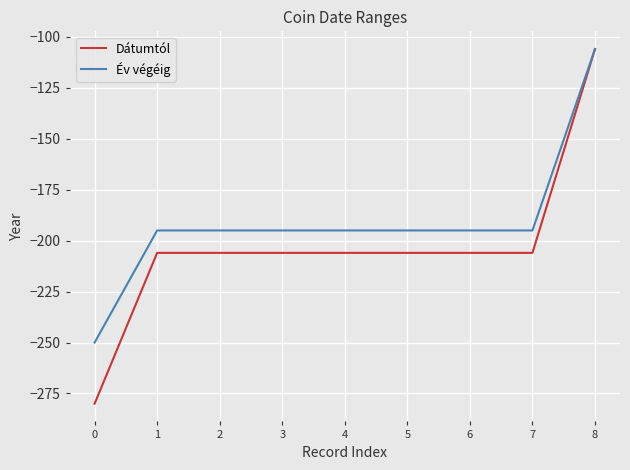

At 1, list the series in order from smallest to largest.

Dátumtól, Év végéig